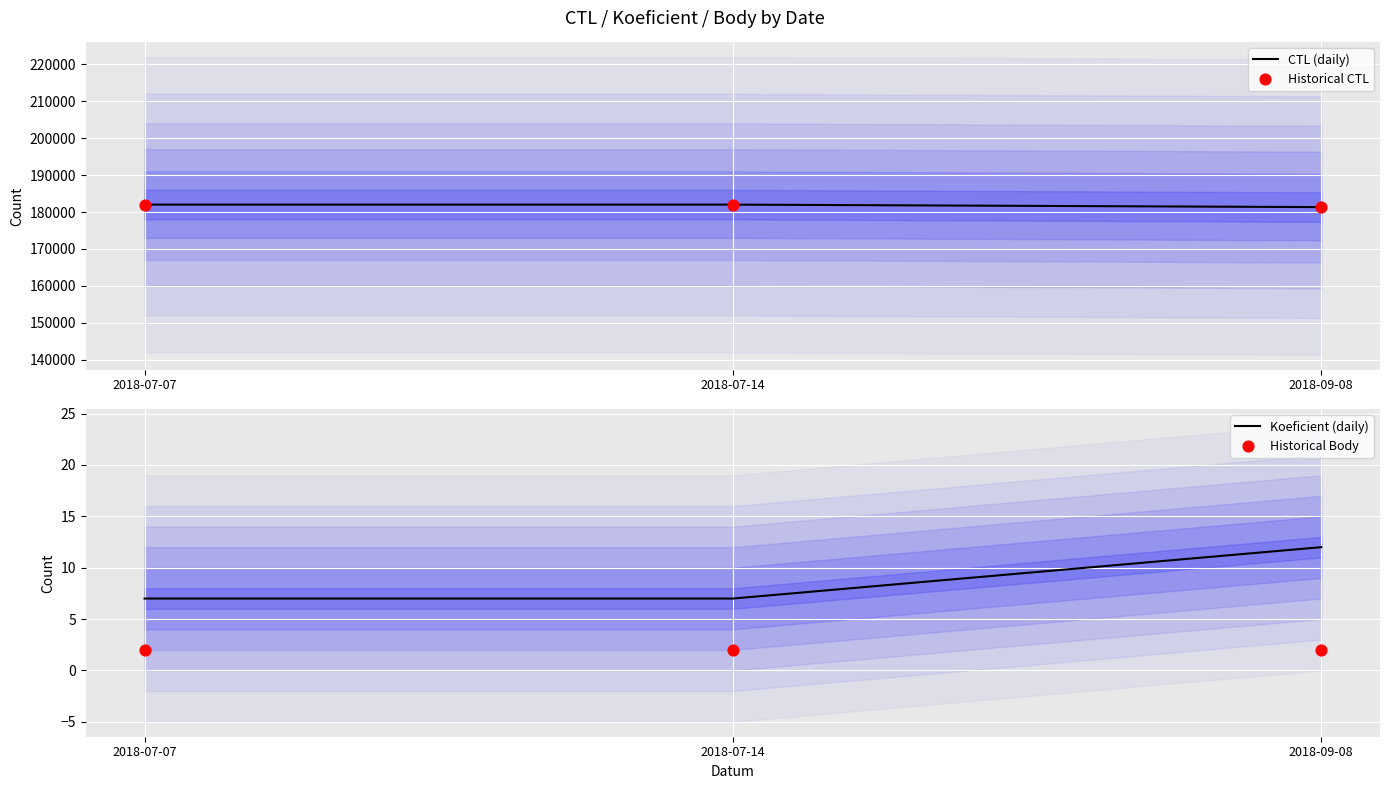

Which series has the largest total across all categories?

CTL (daily)